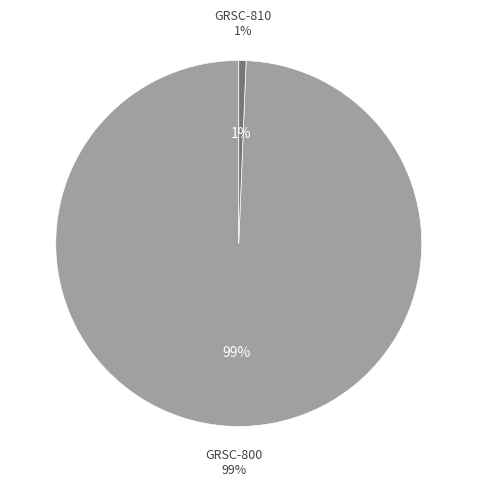

Is it true that GRSC-810 is 13% of the pie?

False